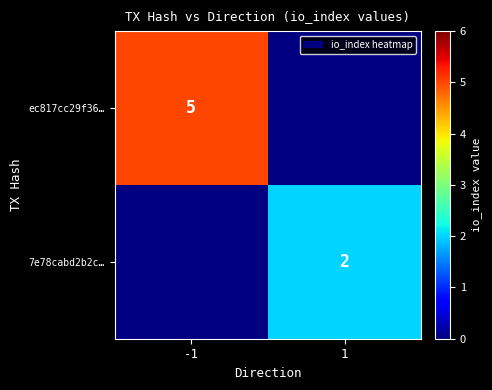

The value of 7e78cabd2b2c… at 1 is 2. True or false?

True